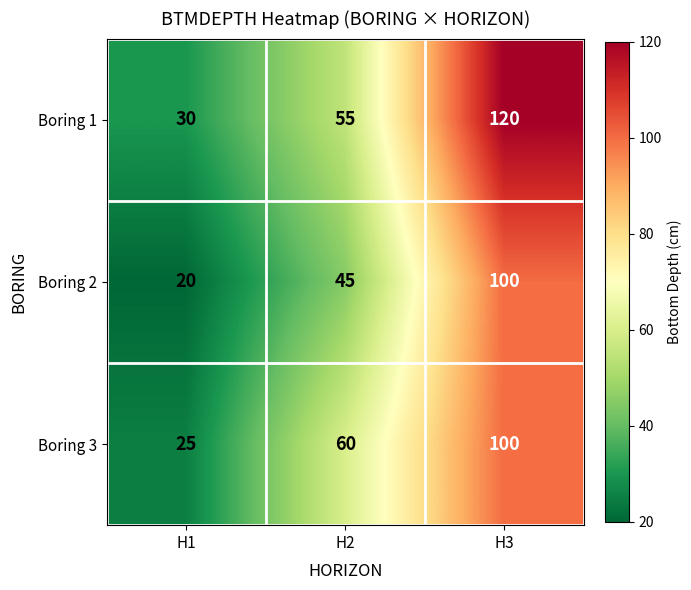

The Boring 1 series shows 74 at H3. True or false?

False